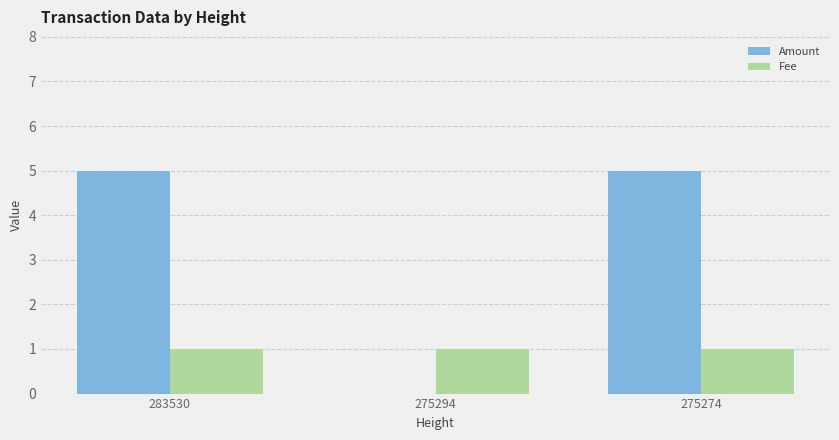

Which series changed the most between 275294 and 275274?

Amount